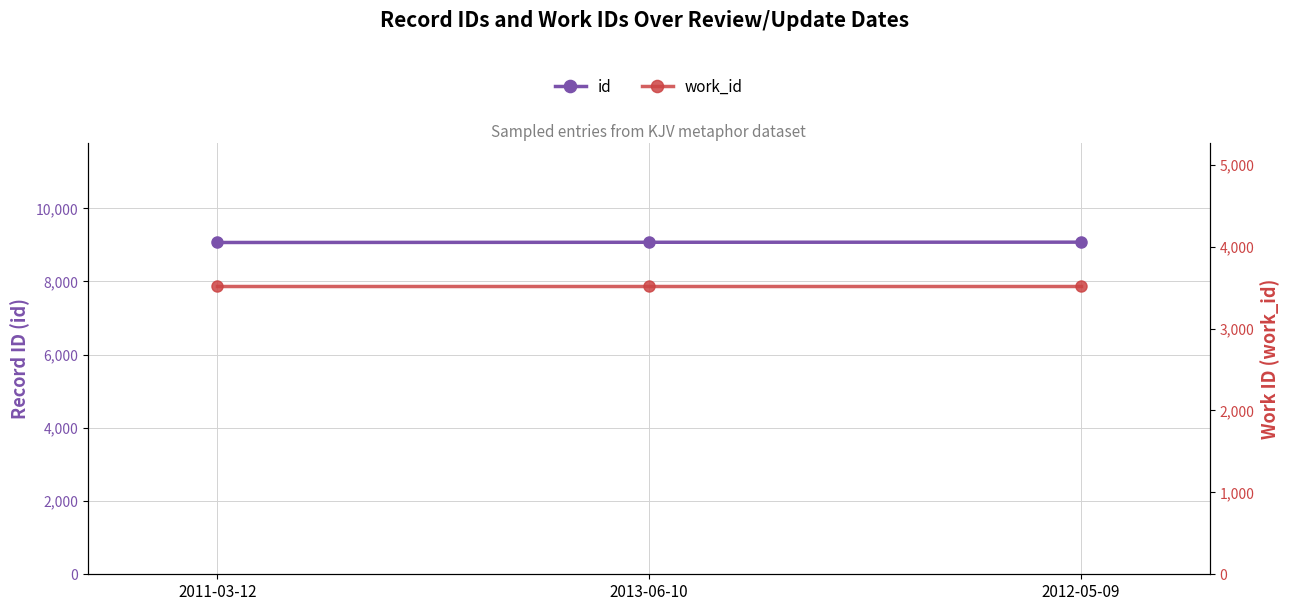

What are all the series names shown in the legend?

id, work_id